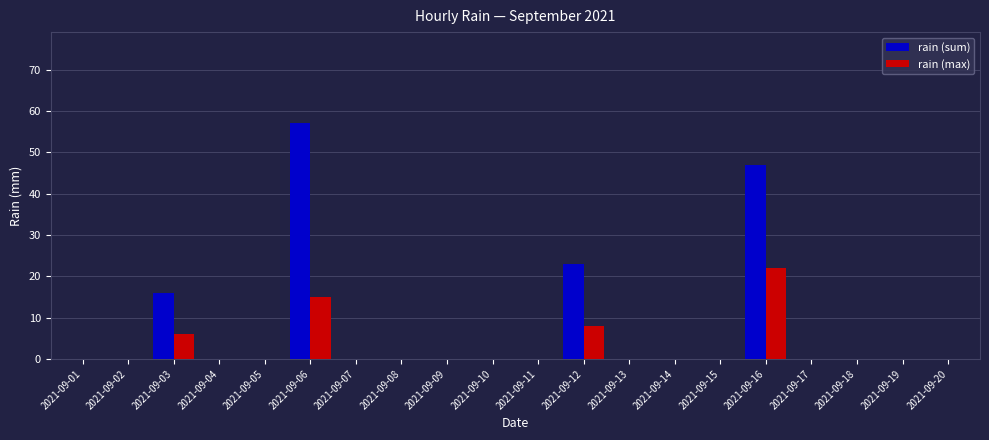

What is the sum of all rain (sum) values?

143